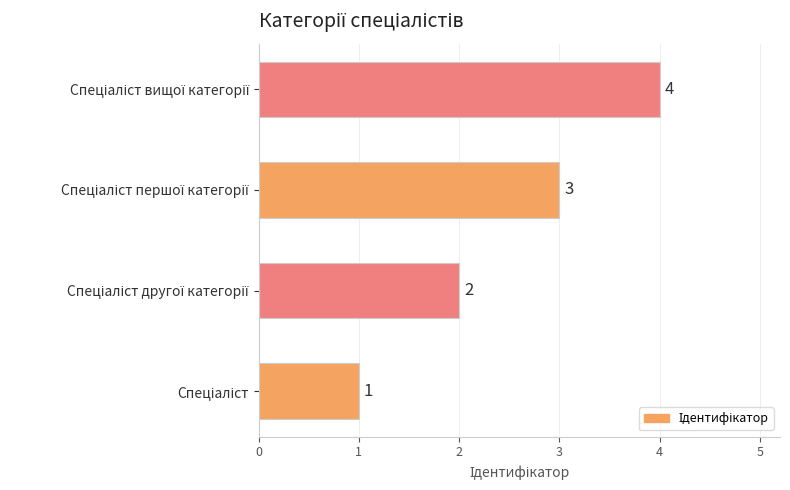

Count the values in the range 2 to 4.

3